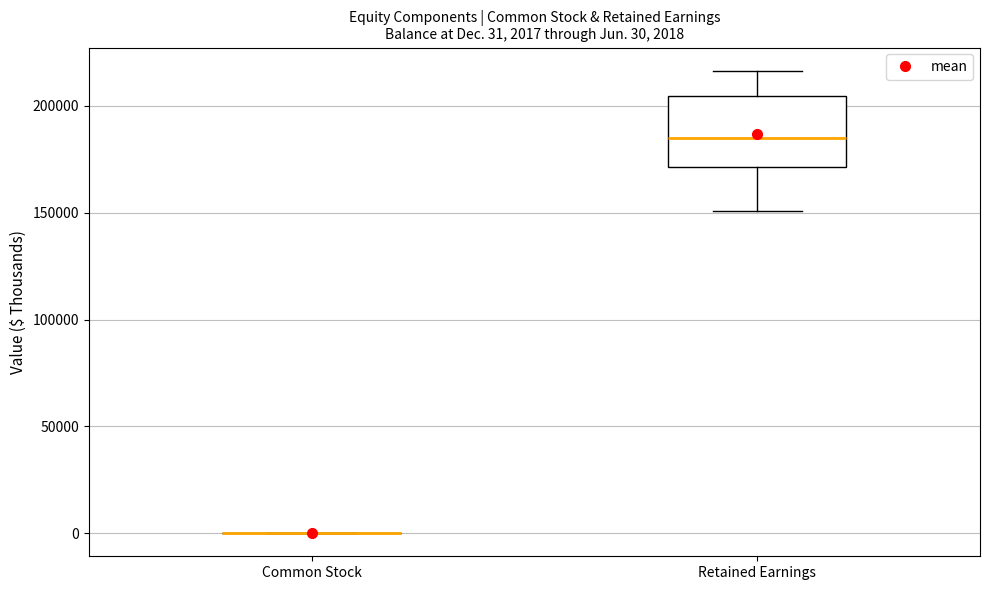

Comparing the boxes themselves (not the whiskers), which one is the tallest?

Retained Earnings